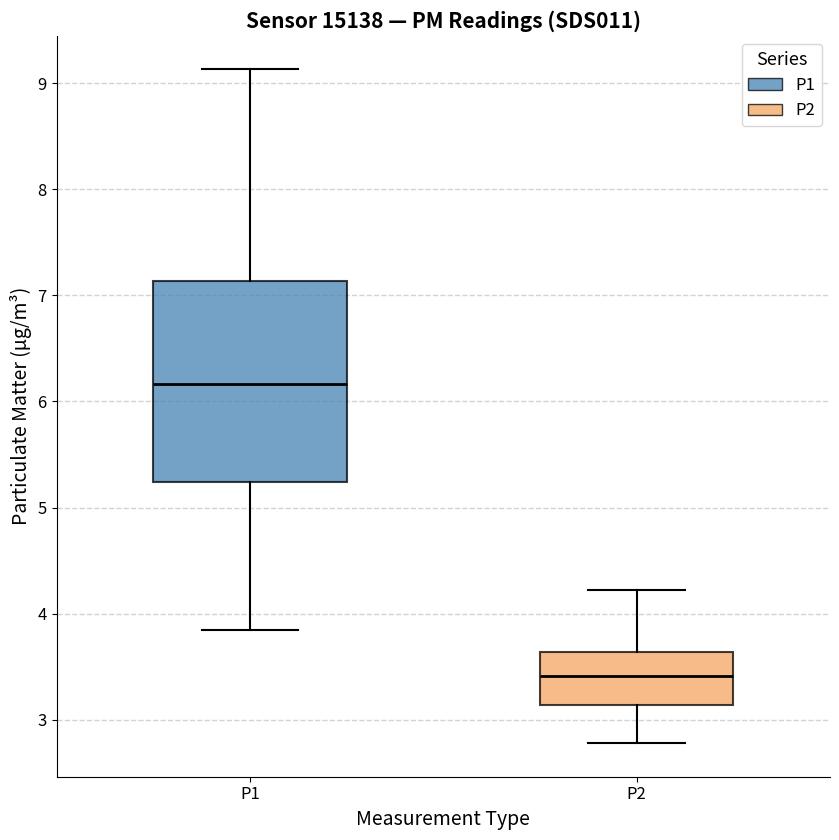

Which box is the tallest, from its lower edge to its upper edge?

P1